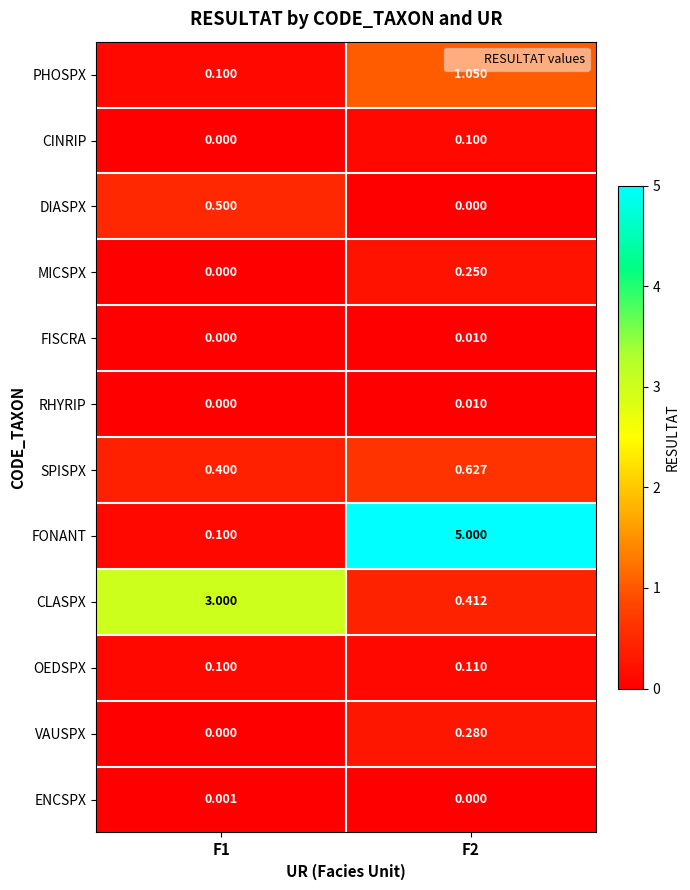

What is the greatest value displayed?

5.0